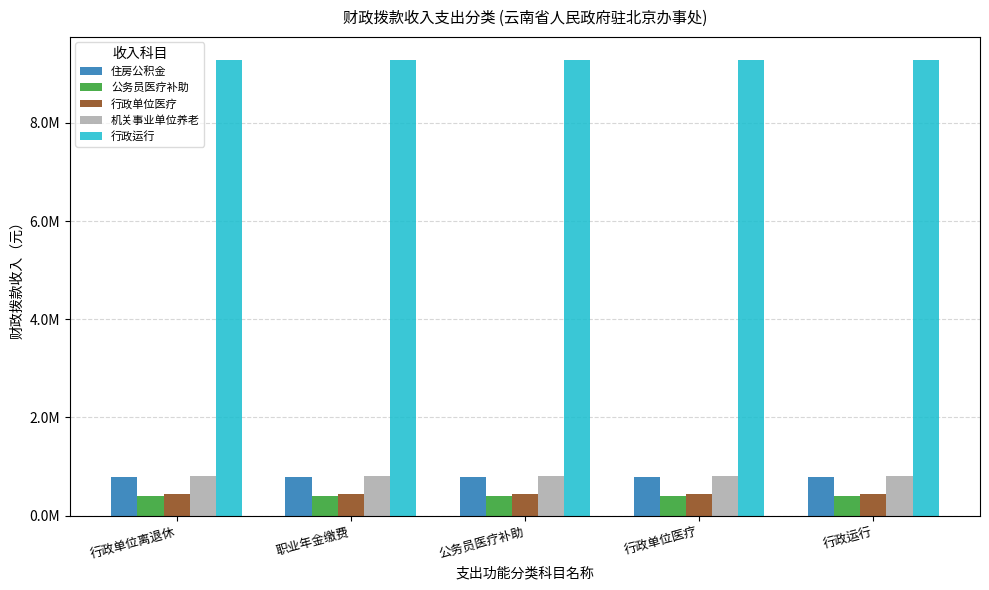

At which label is 行政运行 closest to 9289514?

行政单位离退休